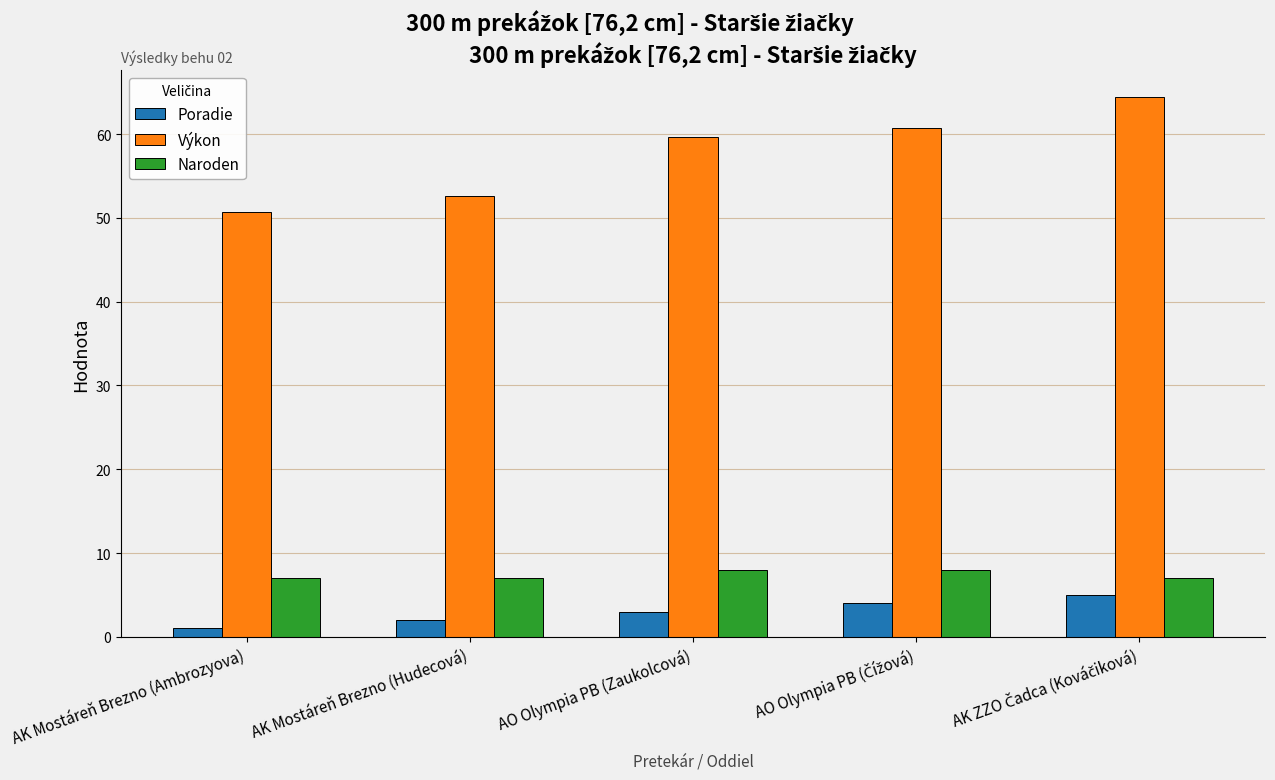

What is the label of the 3rd bar from the left?

AO Olympia PB (Zaukolcová)